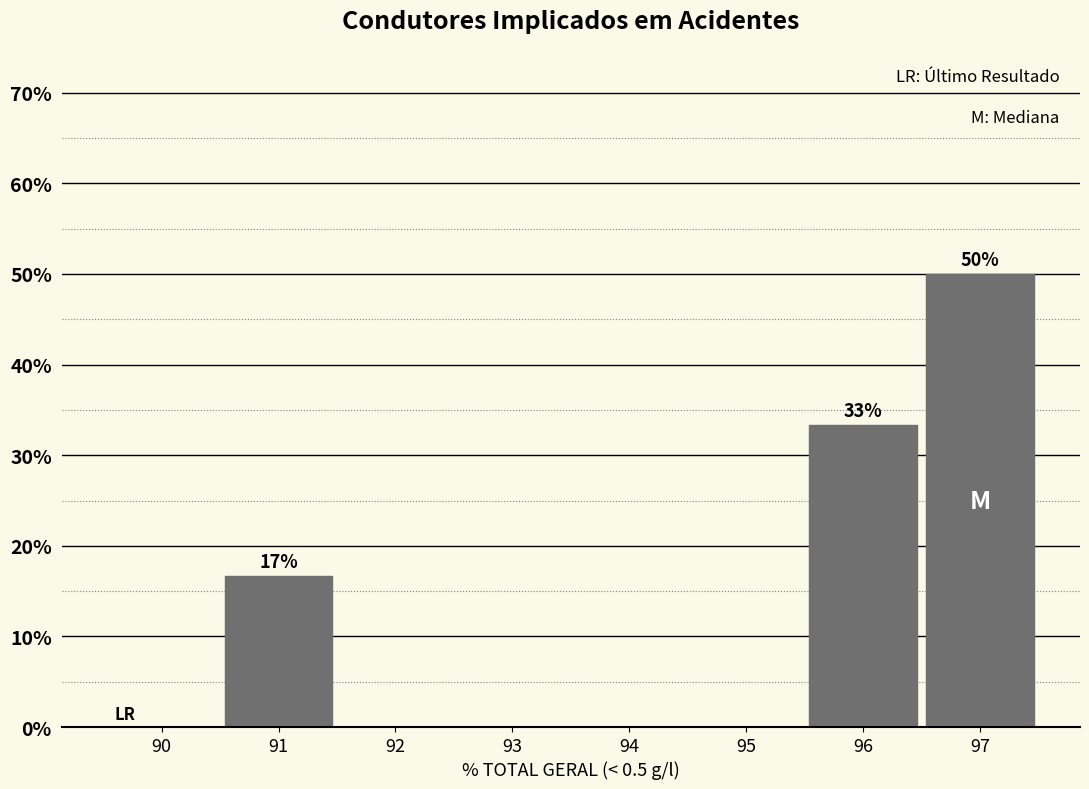

Which range on the x-axis has the tallest bar?

96.5 to 97.5